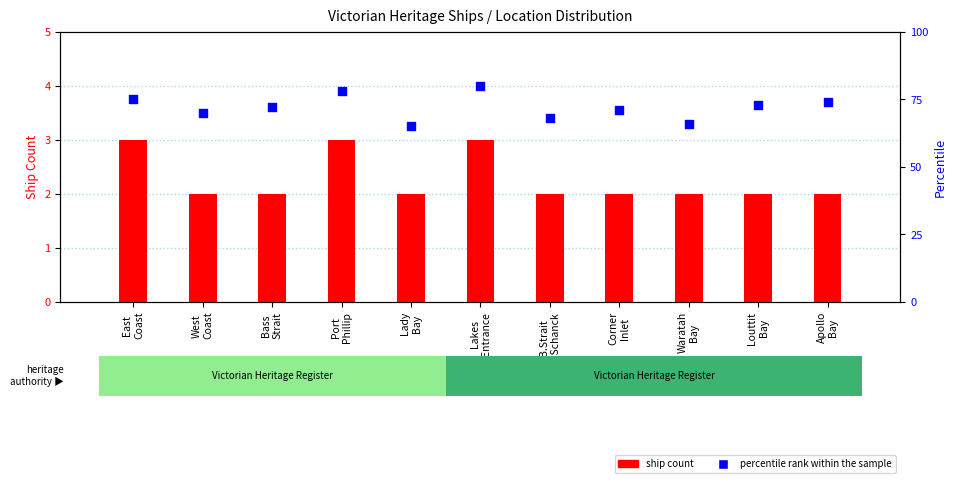

Which series reaches the maximum Y coordinate?

percentile rank within the sample